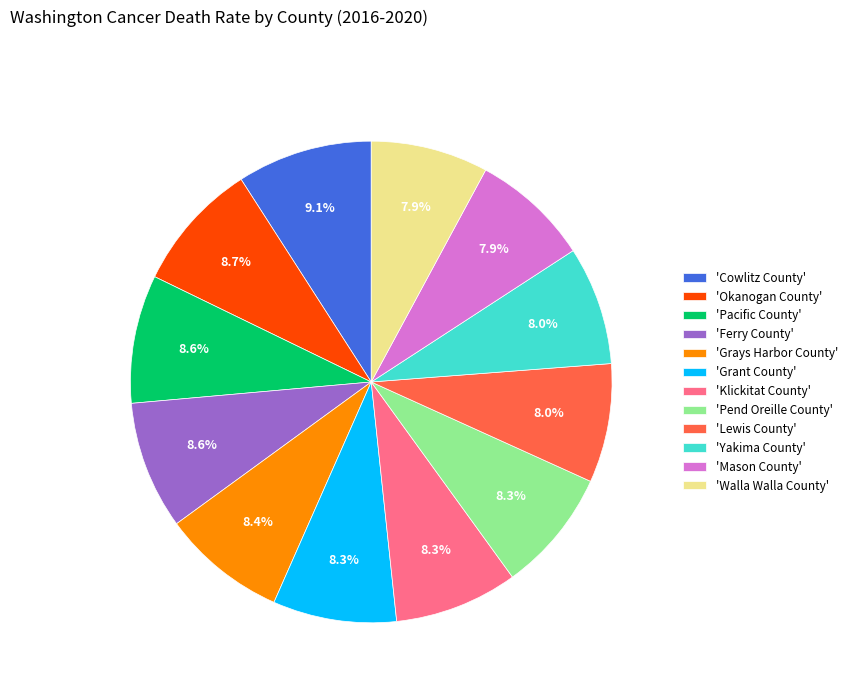

Count the number of slices in the pie.

12